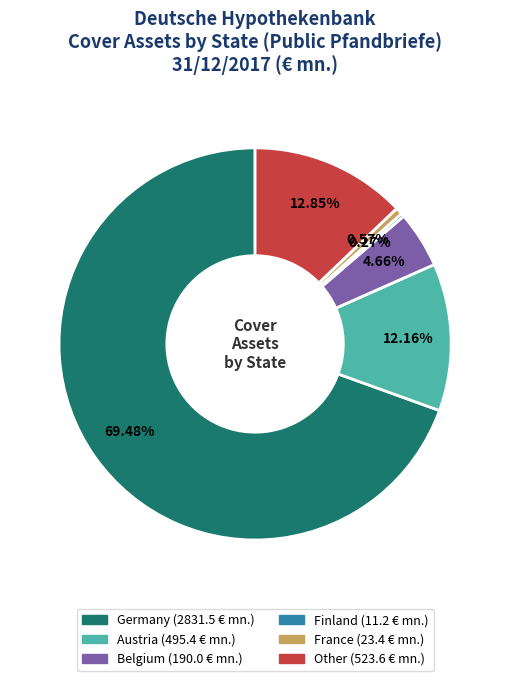

The Belgium slice represents 14% of the pie. True or false?

False